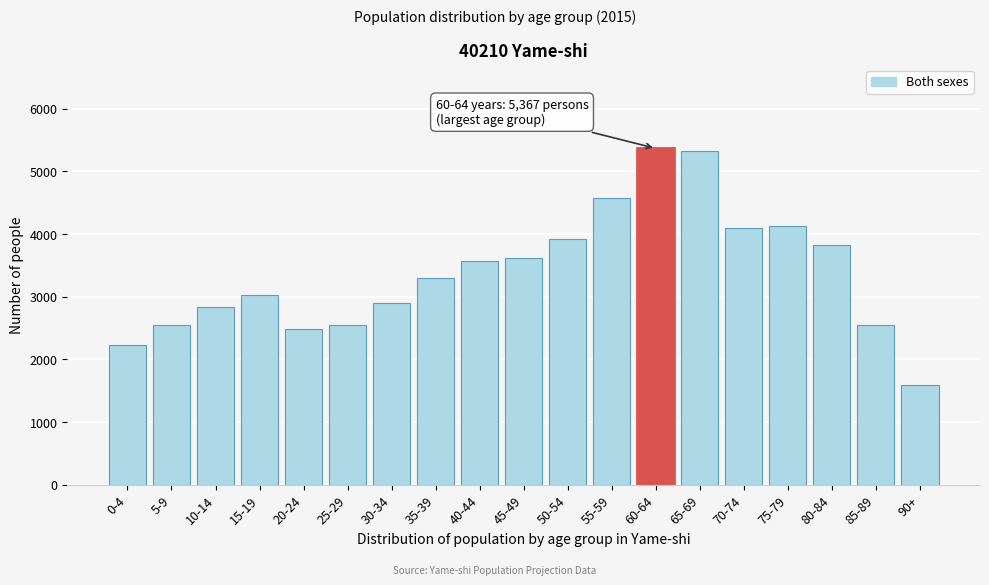

What is the approximate value at 40-44, to the nearest 10?

3570